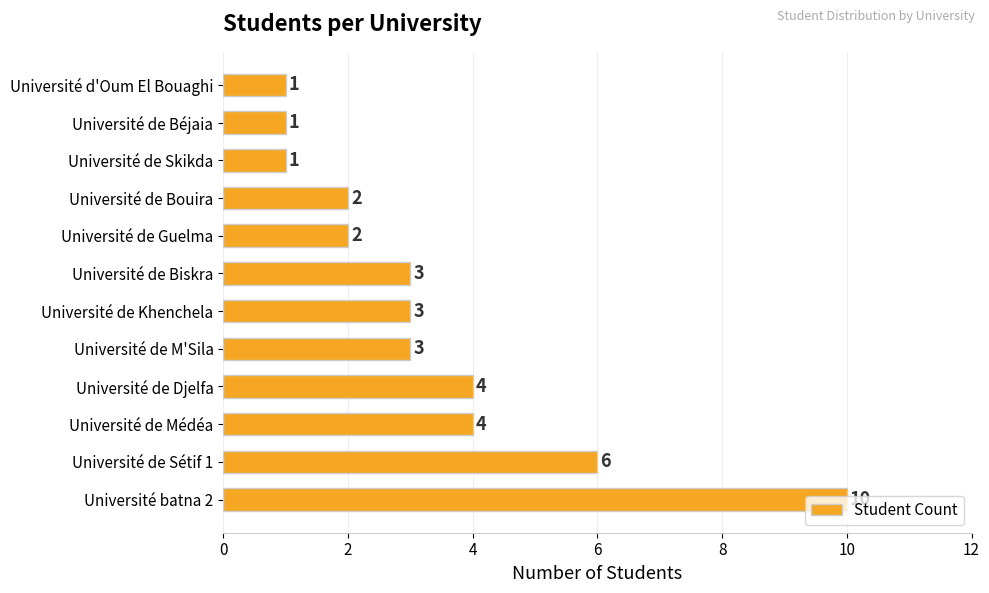

Is it true that the value at Université batna 2 is 14?

False